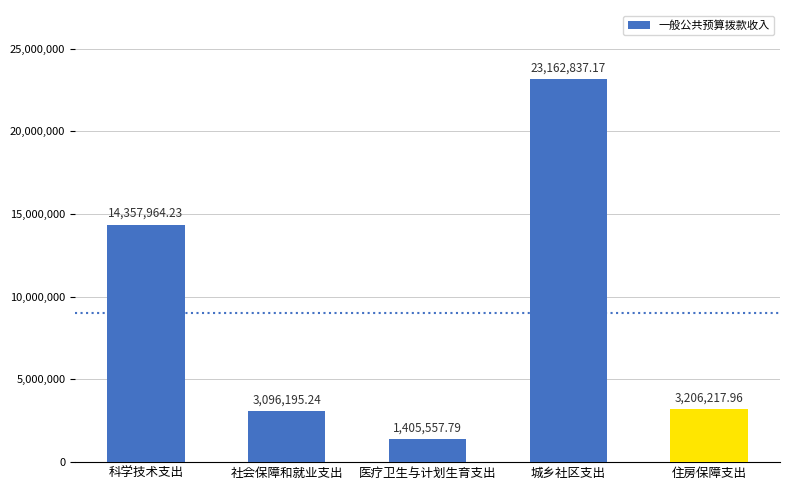

Which label corresponds to the largest value in the chart?

城乡社区支出